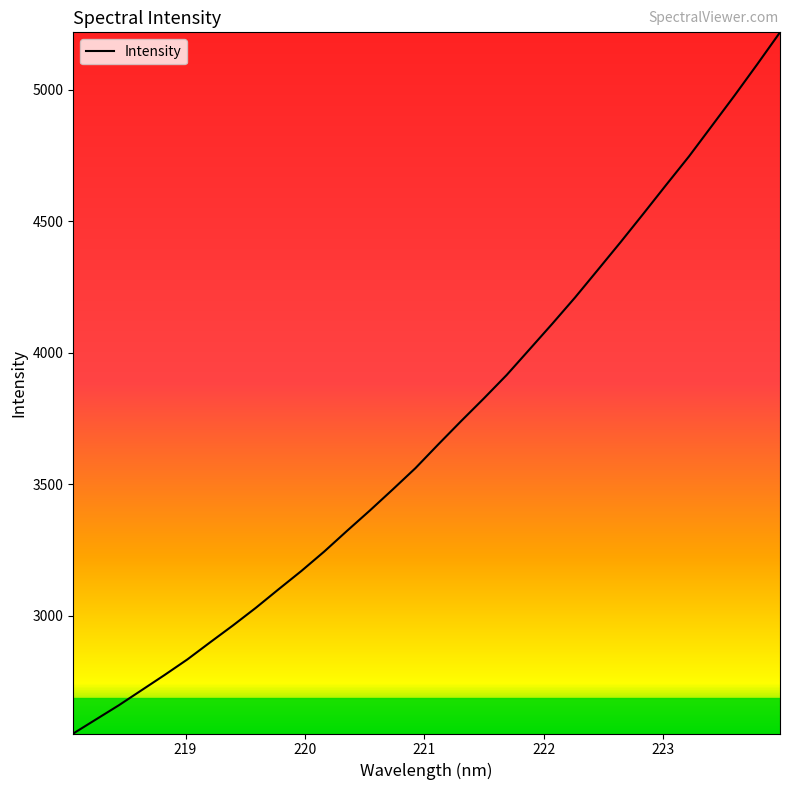

What is the smallest value displayed?

2551.9